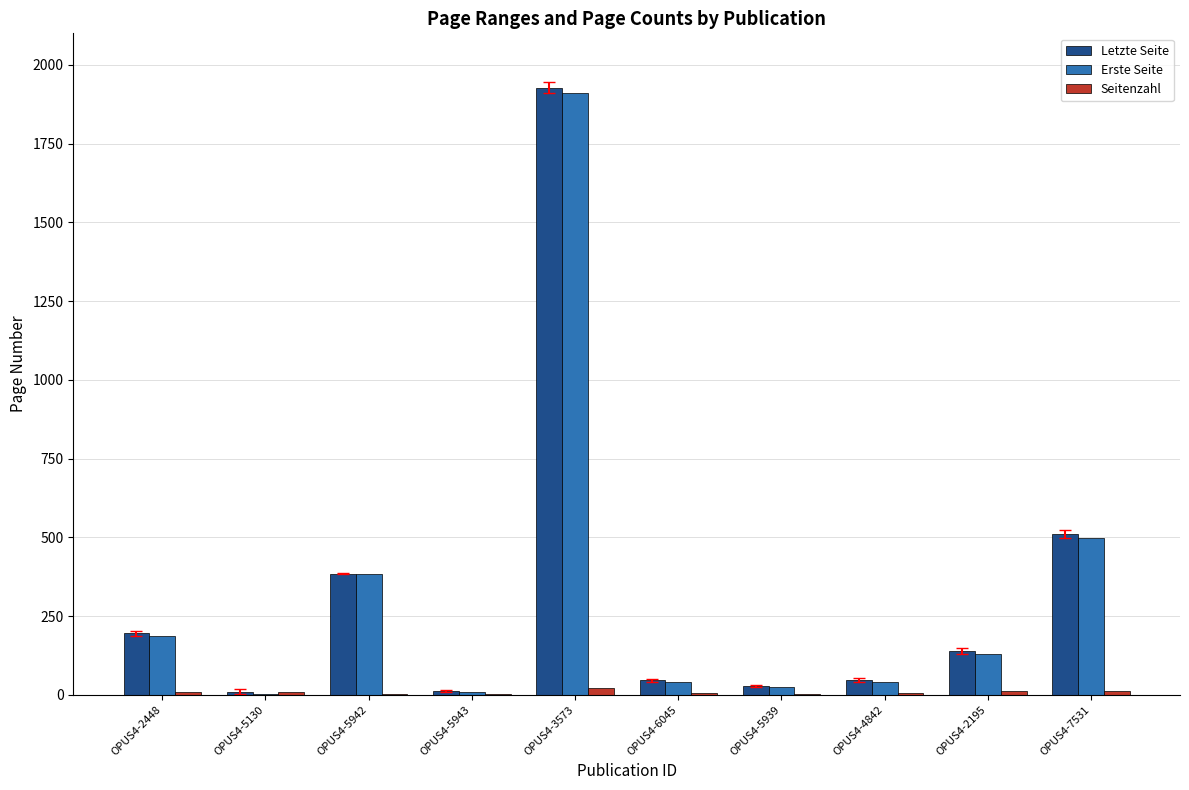

What is the highest value of the Letzte Seite series?

1928